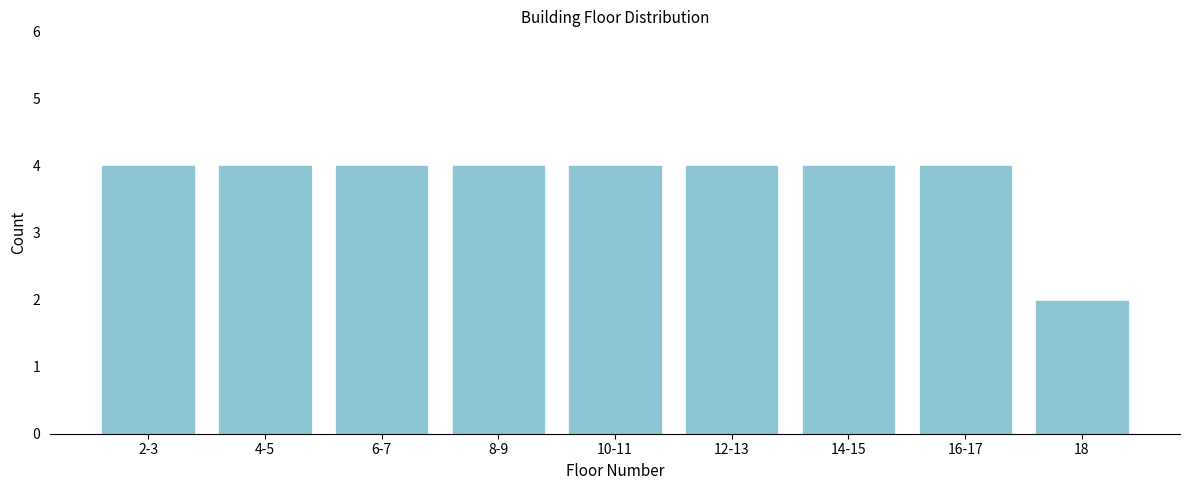

Reading left to right, extract all data points from this chart.

4	4	4	4	4	4	4	4	2